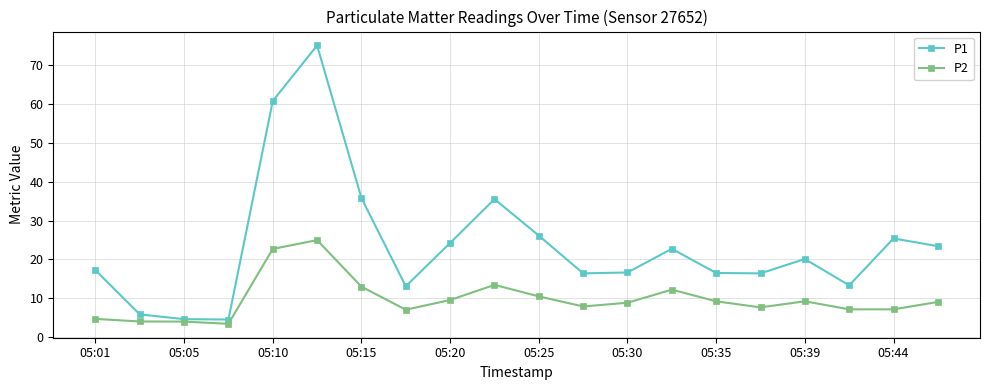

How many interior local peaks does the P1 series have?

5